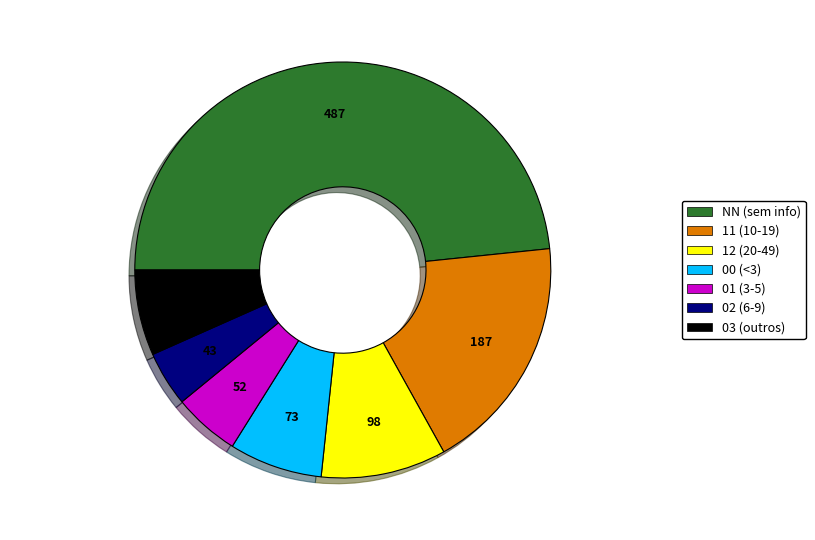

How many slices are in this pie chart?

7